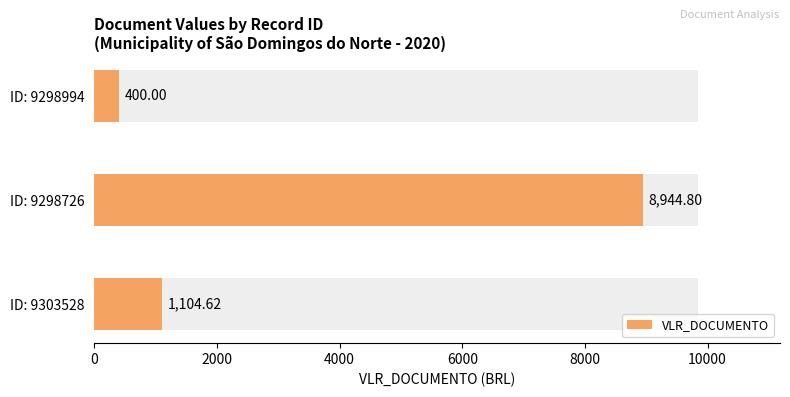

At which category does the chart reach its minimum across all series?

9298994